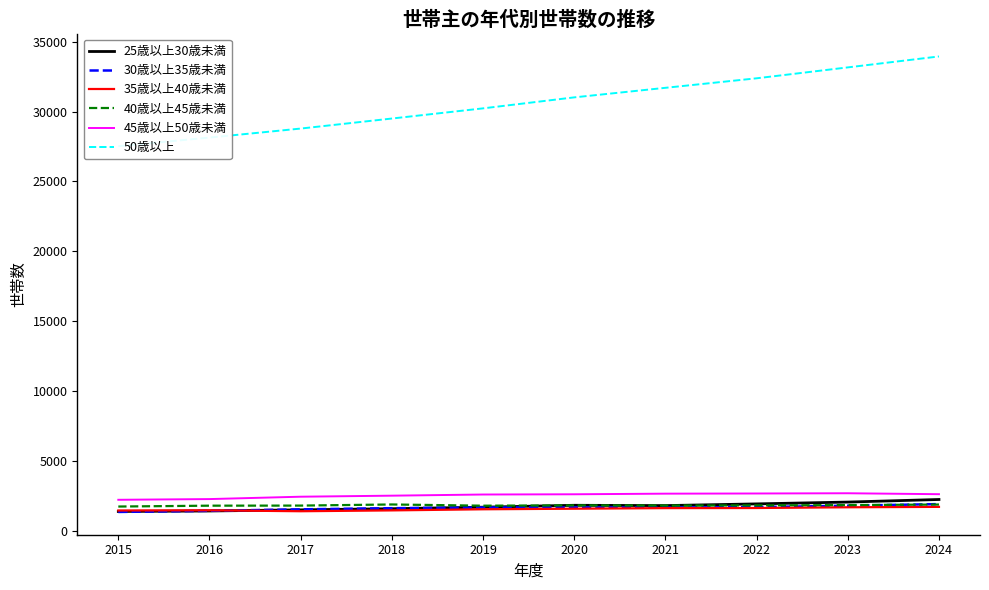

True or false: 35歳以上40歳未満 and 25歳以上30歳未満 intersect in this chart.

True